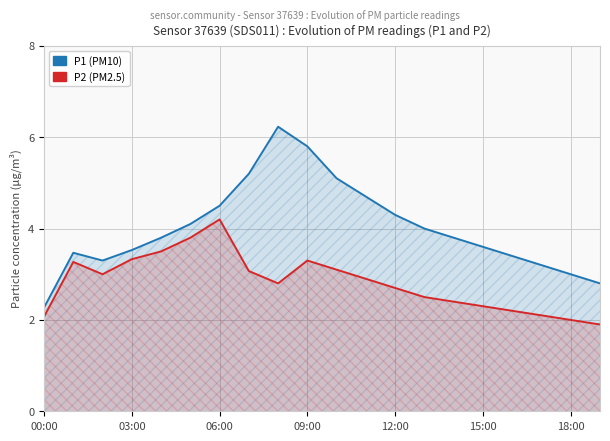

True or false: P1 (PM10) and P2 (PM2.5) cross at least once.

False